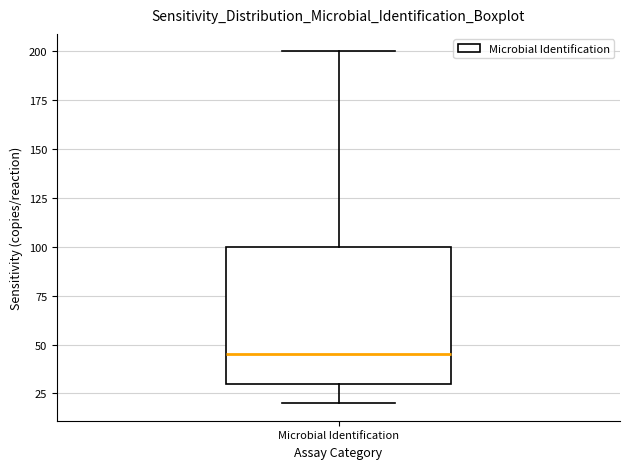

Where does the lower whisker of the box for Microbial Identification end on the y-axis? The values are not printed on the chart, so give them approximately, as read against the axis.

20